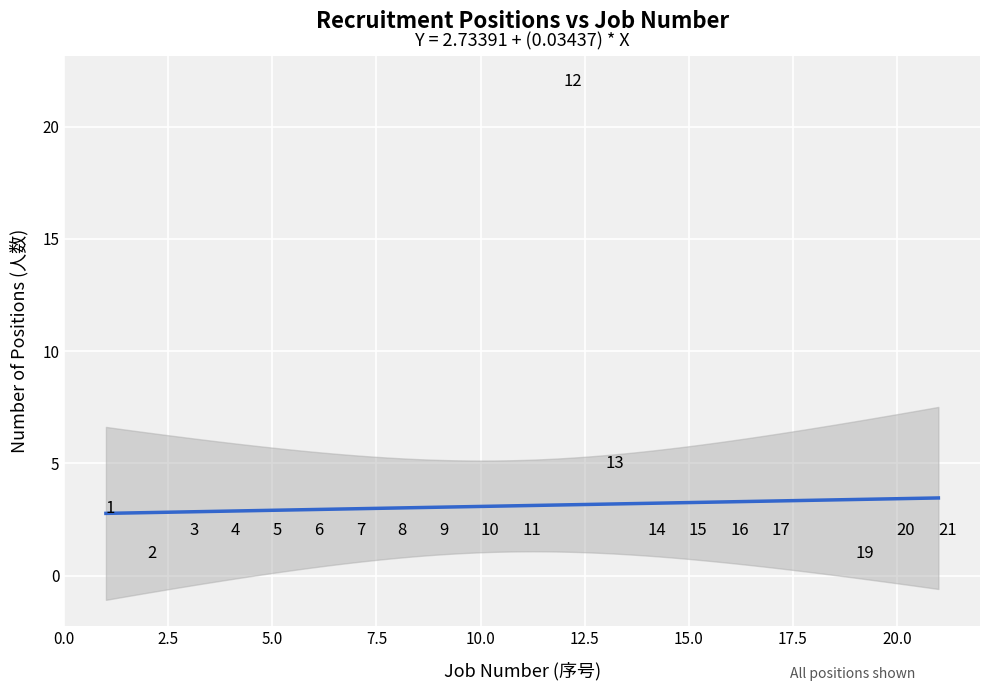

What is the range of Y values (max minus min)?

21